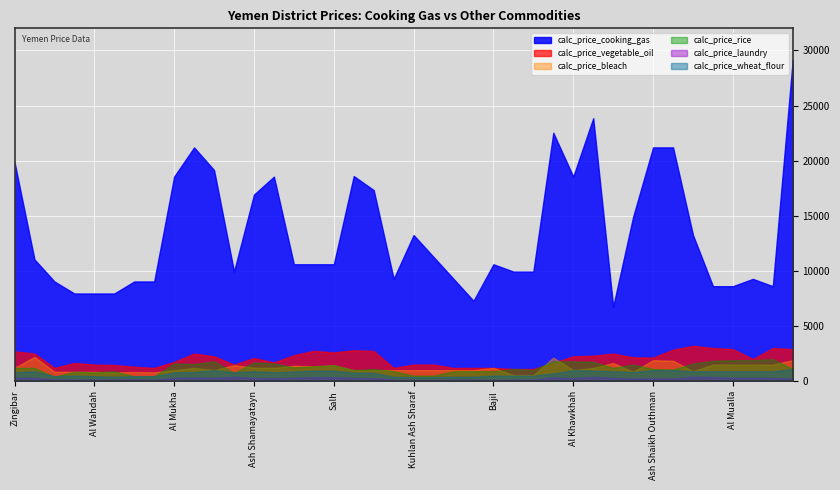

What is the difference between the maximum and minimum values in the calc_price_cooking_gas series?

22392.5